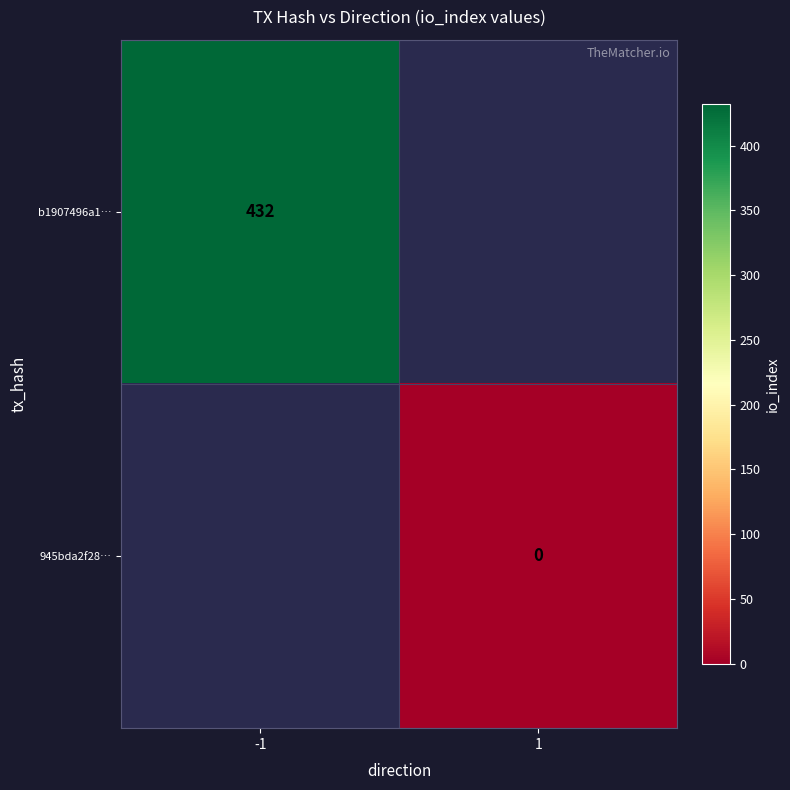

True or false: 945bda2f28… has a value of 0.0 at 1.

True